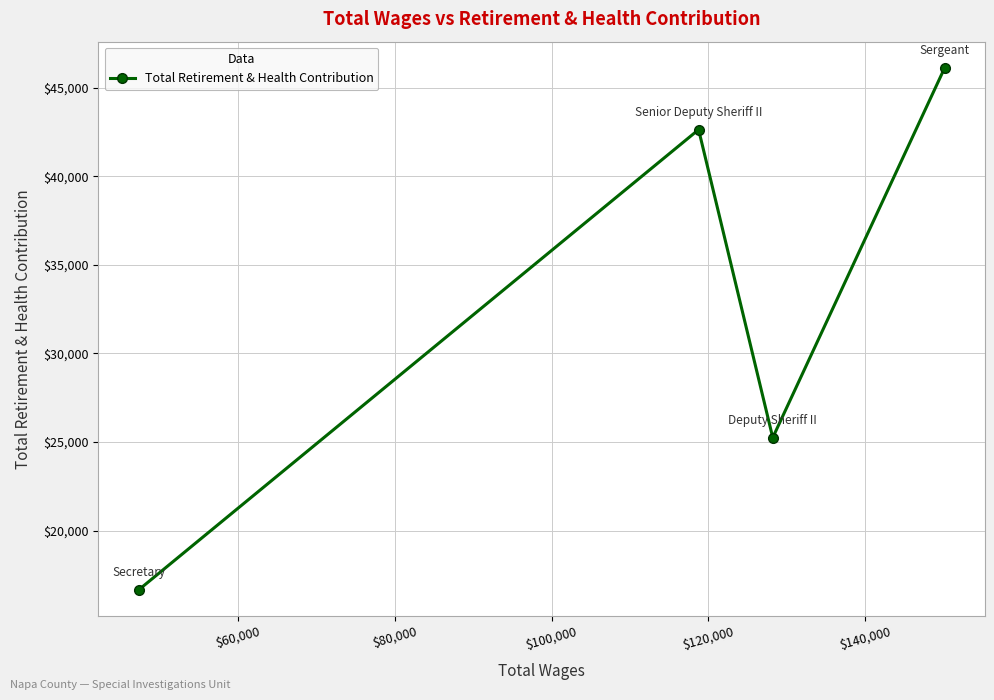

What is the difference between the maximum and second lowest values?

20878